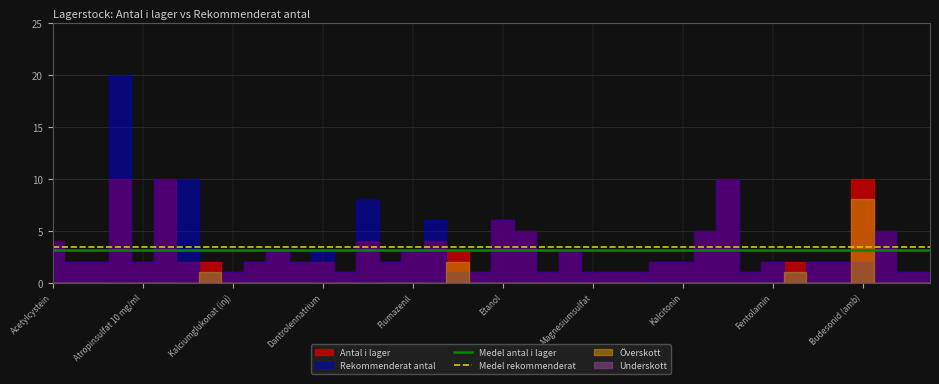

Is it true that Medel antal i lager equals 3.1 at Etanol?

True